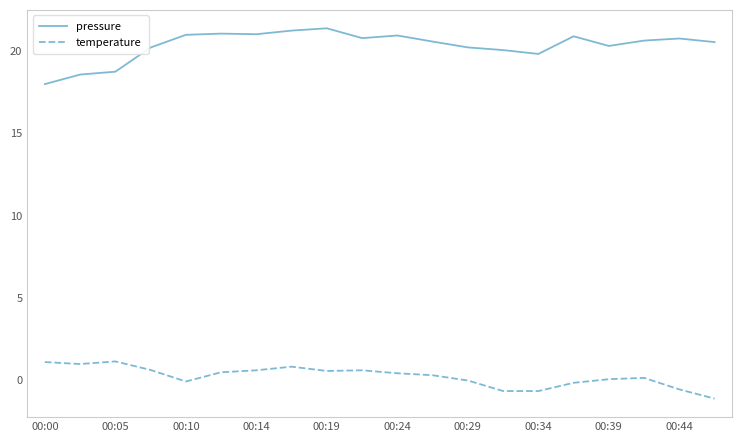

True or false: temperature and pressure cross at least once.

False